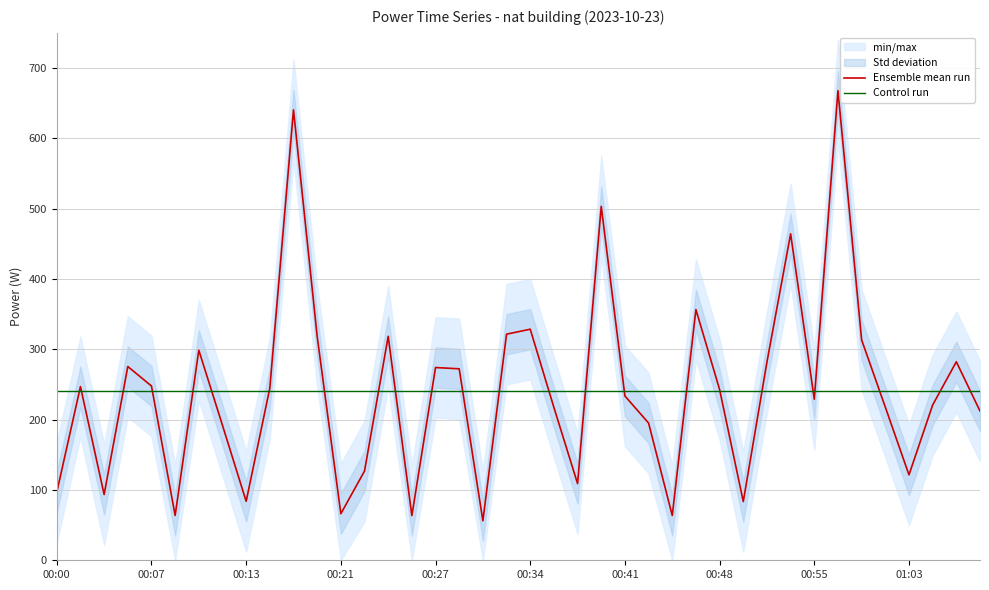

The Ensemble mean run series shows 107.9 at 00:21. True or false?

False